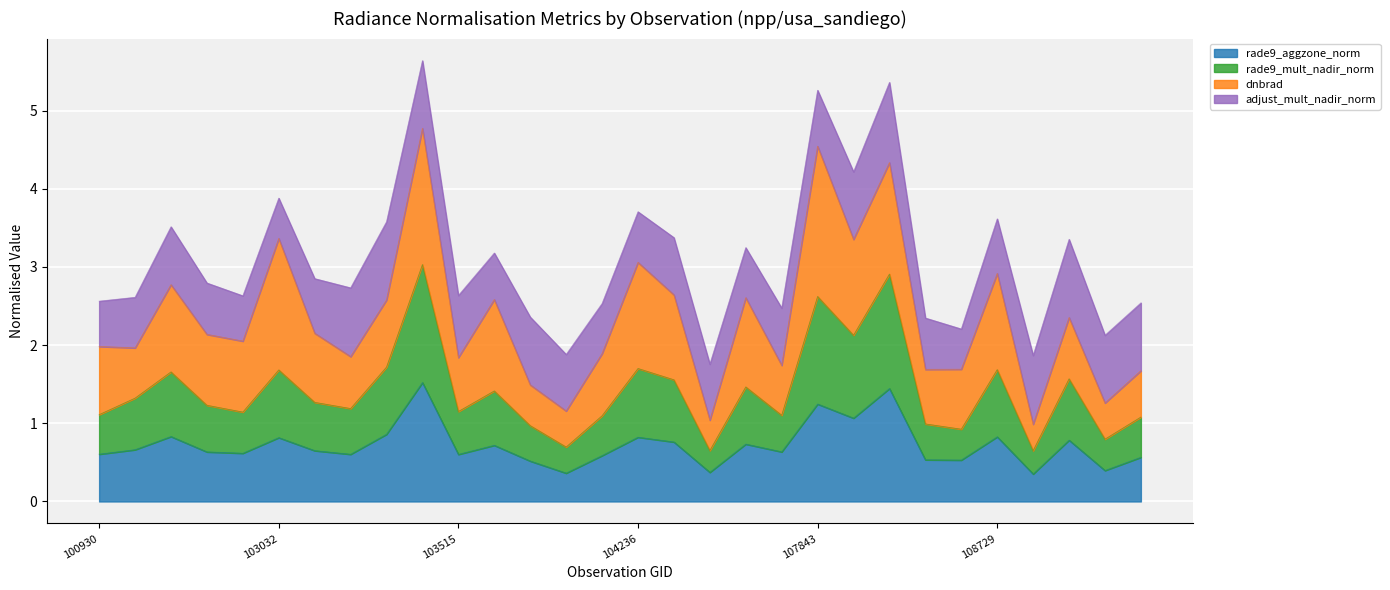

What are all the series names shown in the legend?

rade9_aggzone_norm, rade9_mult_nadir_norm, dnbrad, adjust_mult_nadir_norm